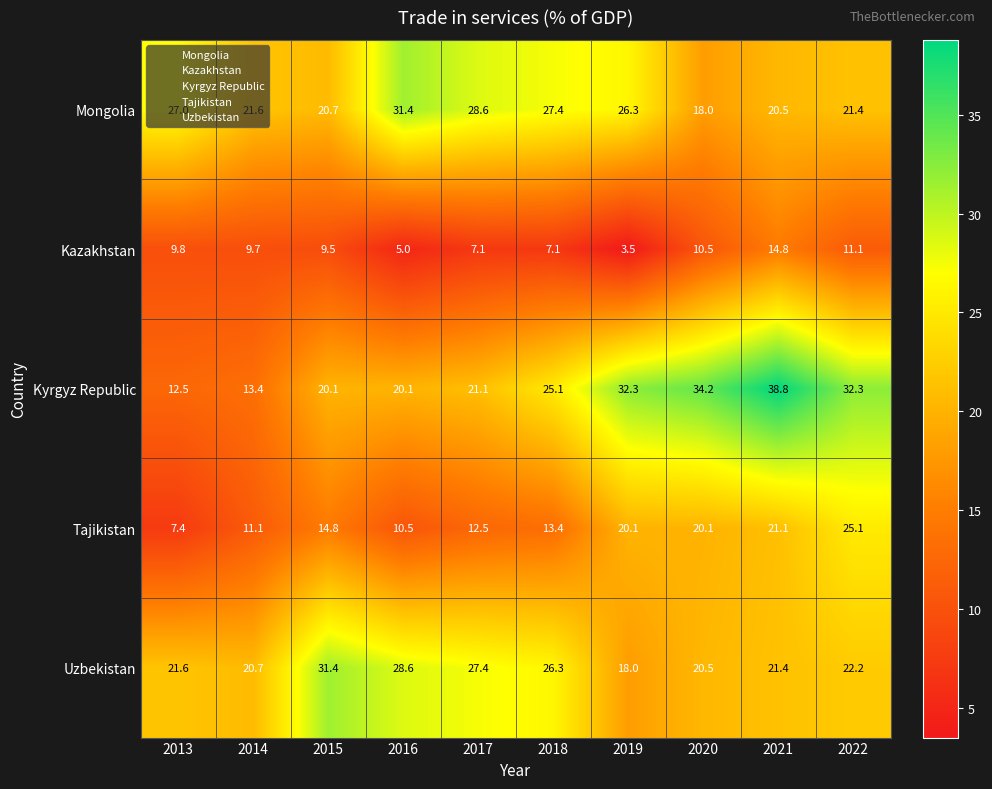

How many data points does each series have?

10